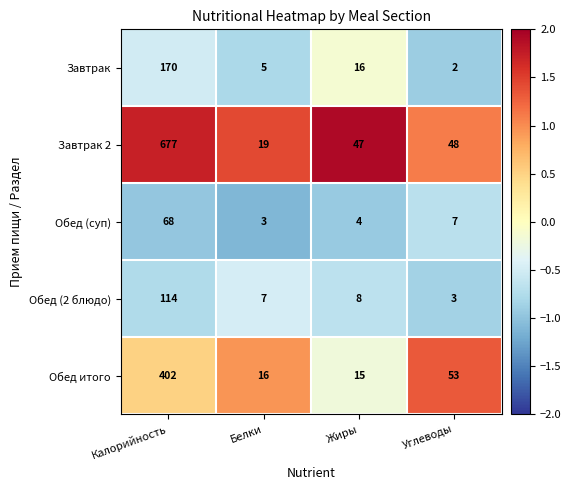

What is the difference between the Обед (суп) values at Углеводы and Белки?

4